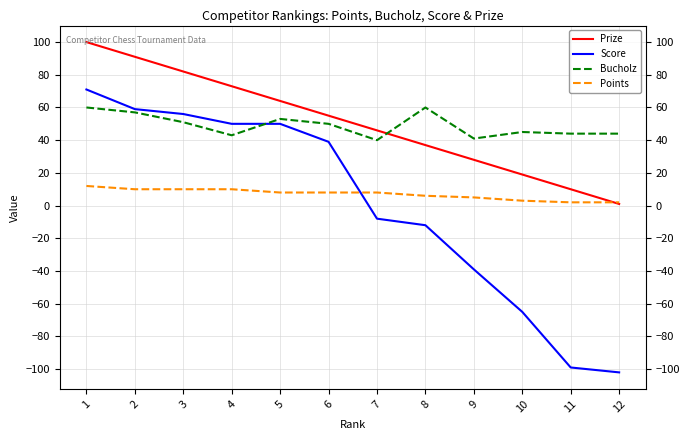

Is this an area chart (filled region under the line)?

No